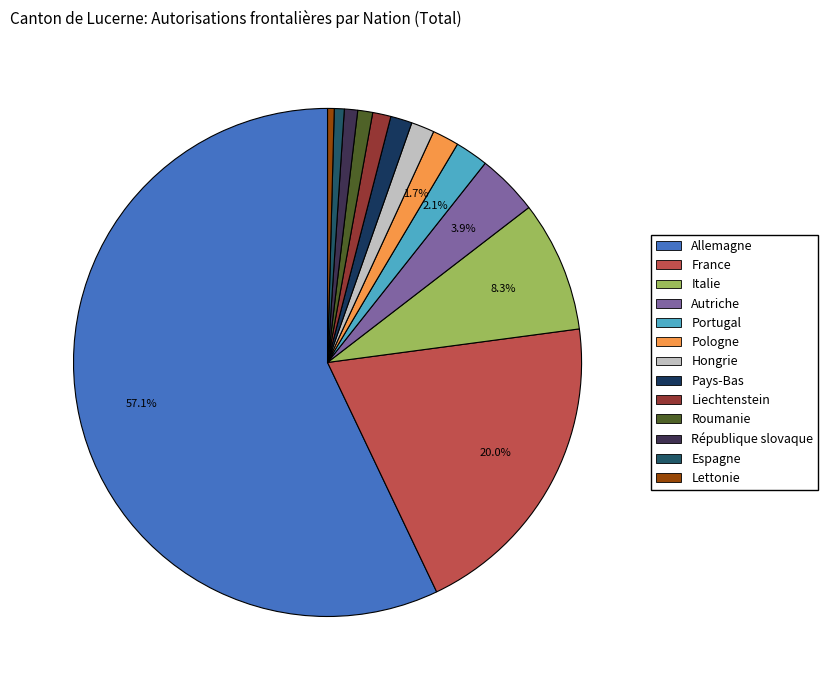

Is there any slice that represents more than half of the pie?

Yes